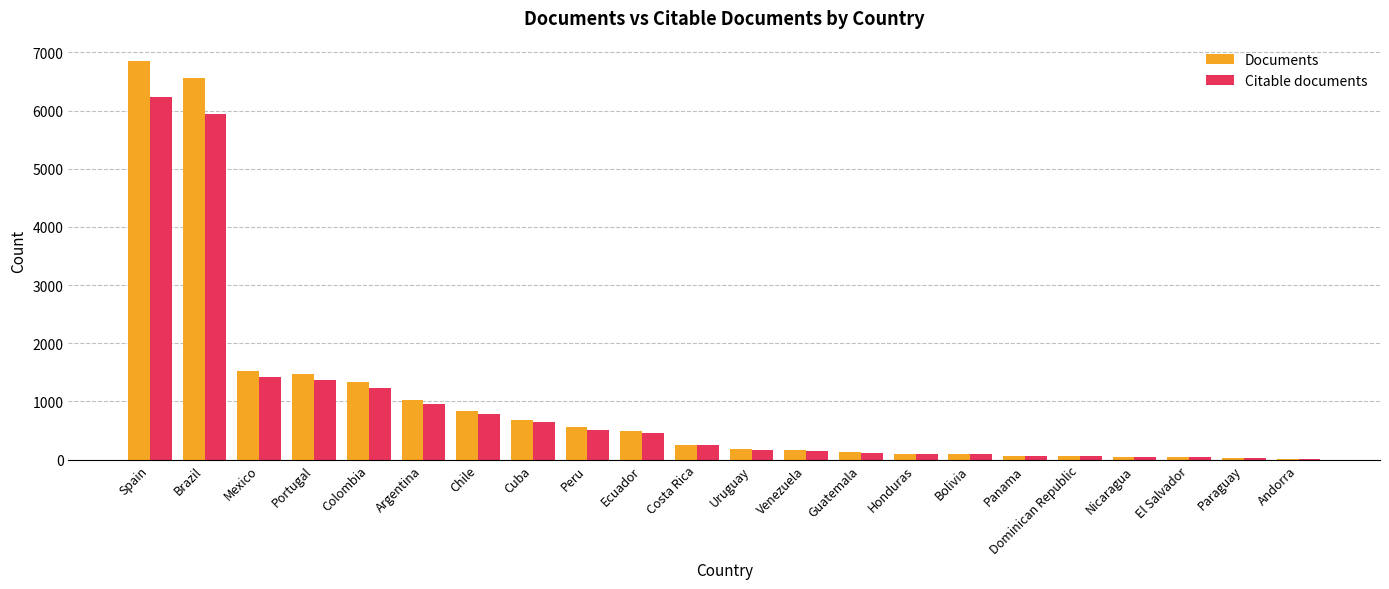

What is the average value of the Citable documents series?

940